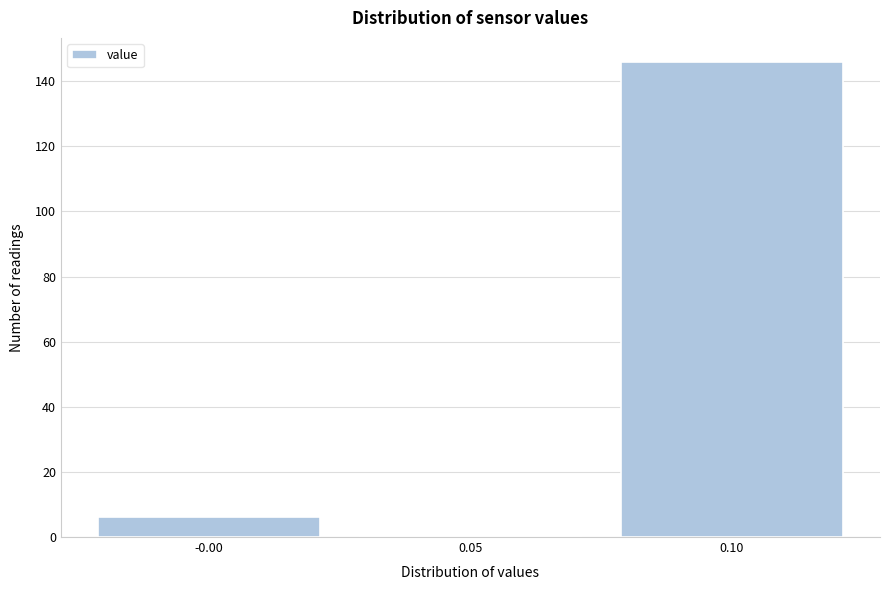

Reading left to right, transcribe this chart: for each bar, give the range it covers on the x-axis and its height. The values are not printed on the chart, so give them approximately, as read against the axis.

-0.025 to 0.025: 6
0.025 to 0.075: 0
0.075 to 0.125: 146